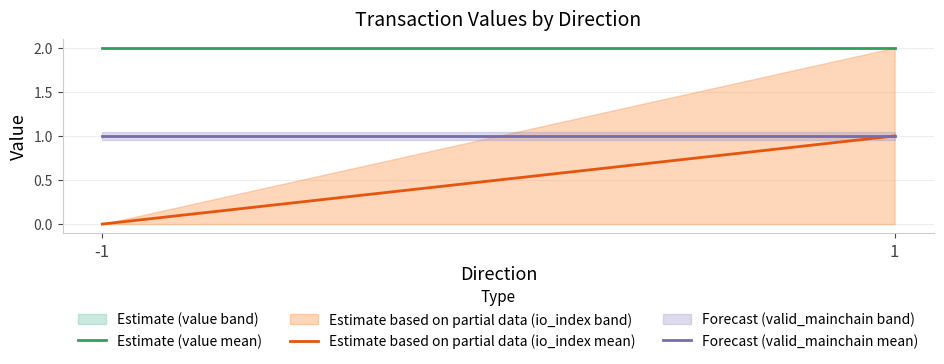

What is the value of the Forecast (valid_mainchain mean) point at the 2nd from the left?

1.0